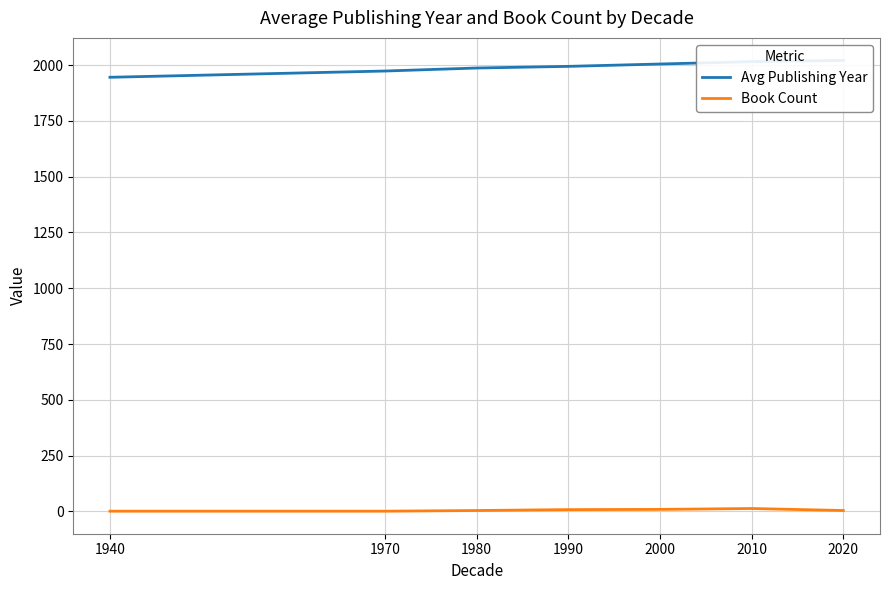

At which label is Avg Publishing Year closest to 1982?

1980